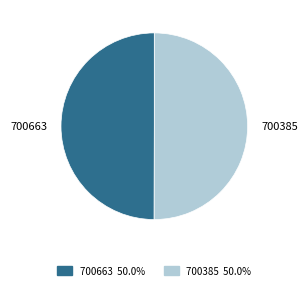

What is the ratio of the value at 700385 to the value at 700663?

1.0